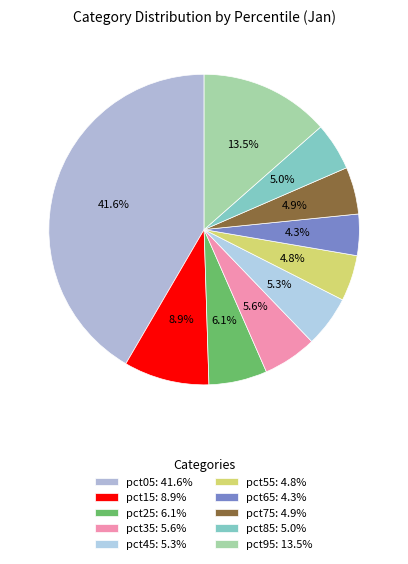

Which category has the smallest portion of the pie?

pct65